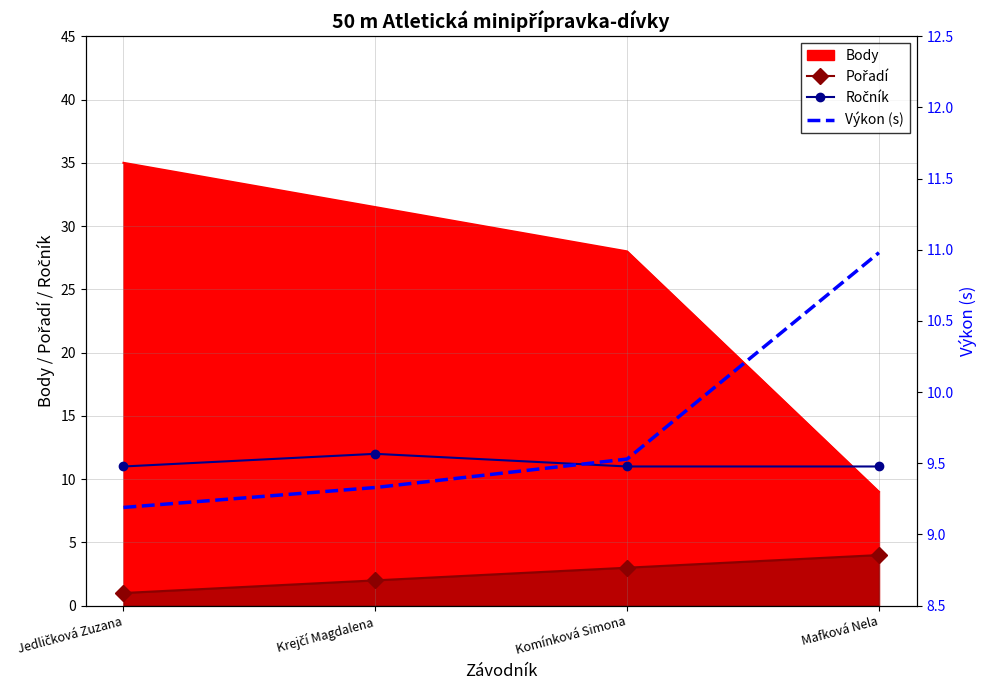

Is it true that Výkon (s) equals 9.5 at Komínková Simona?

True